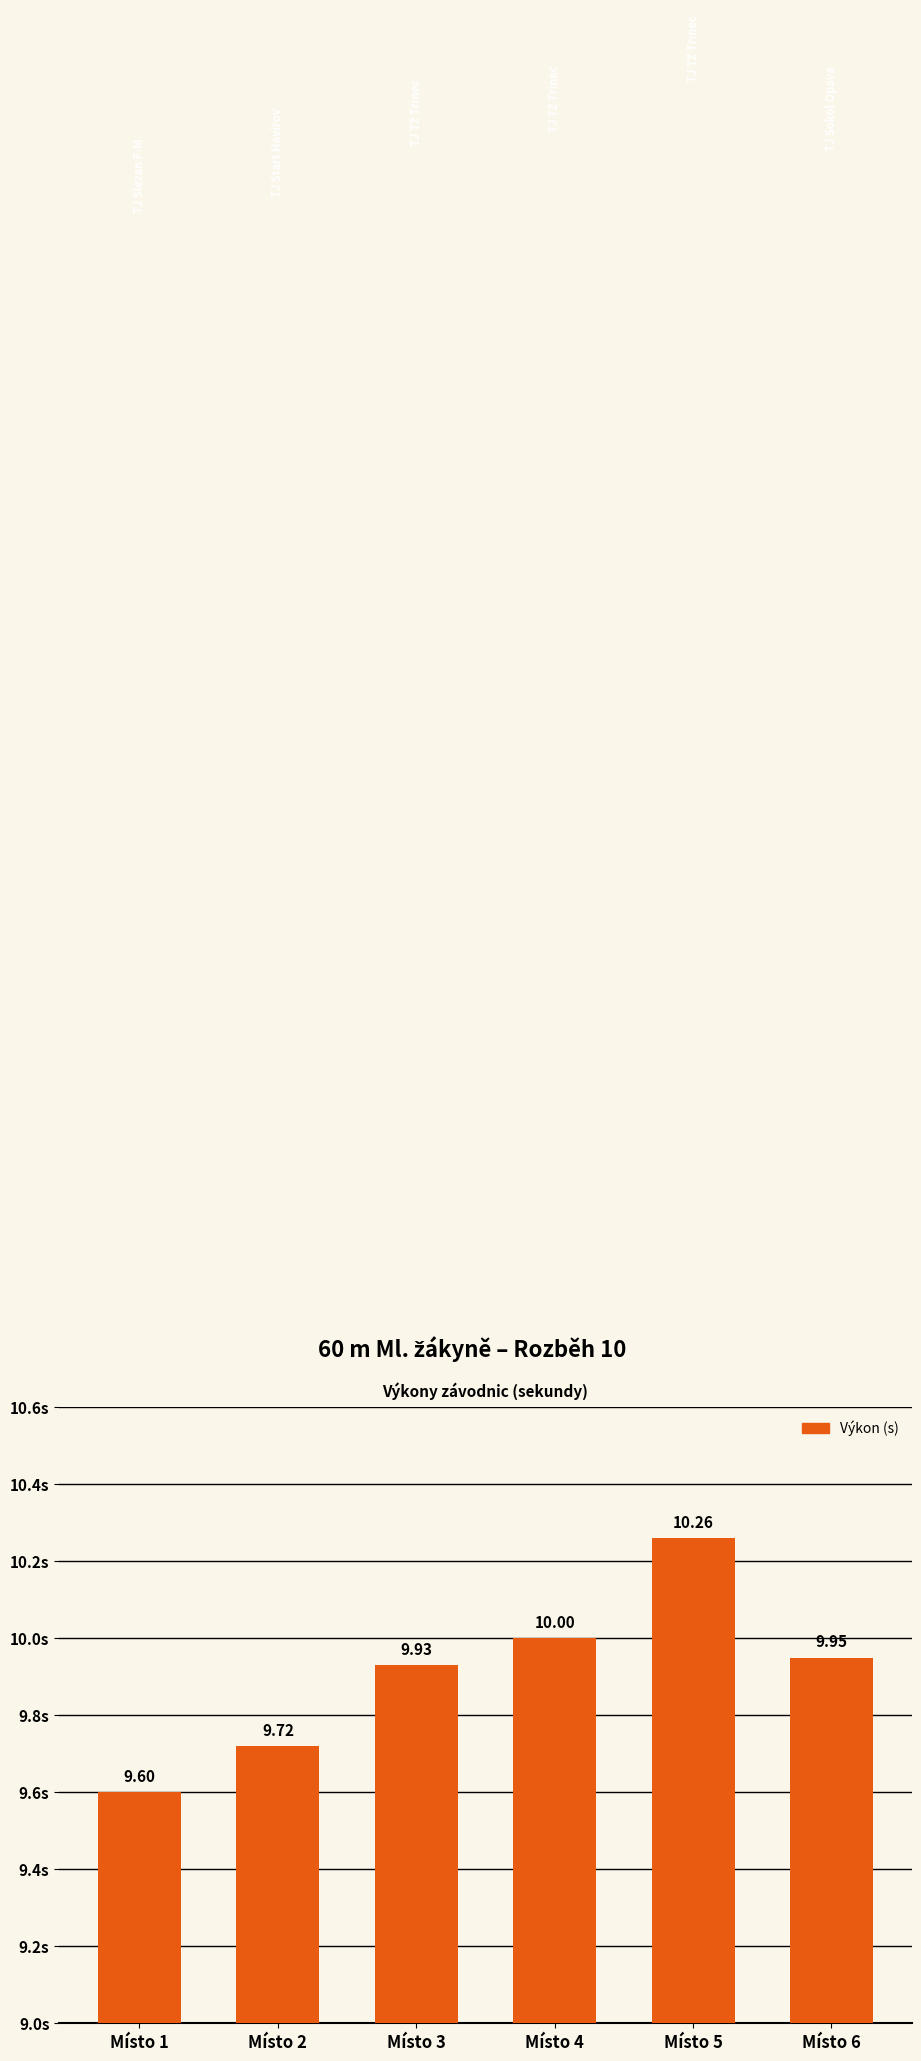

Which label corresponds to the smallest value in the chart?

Místo 1